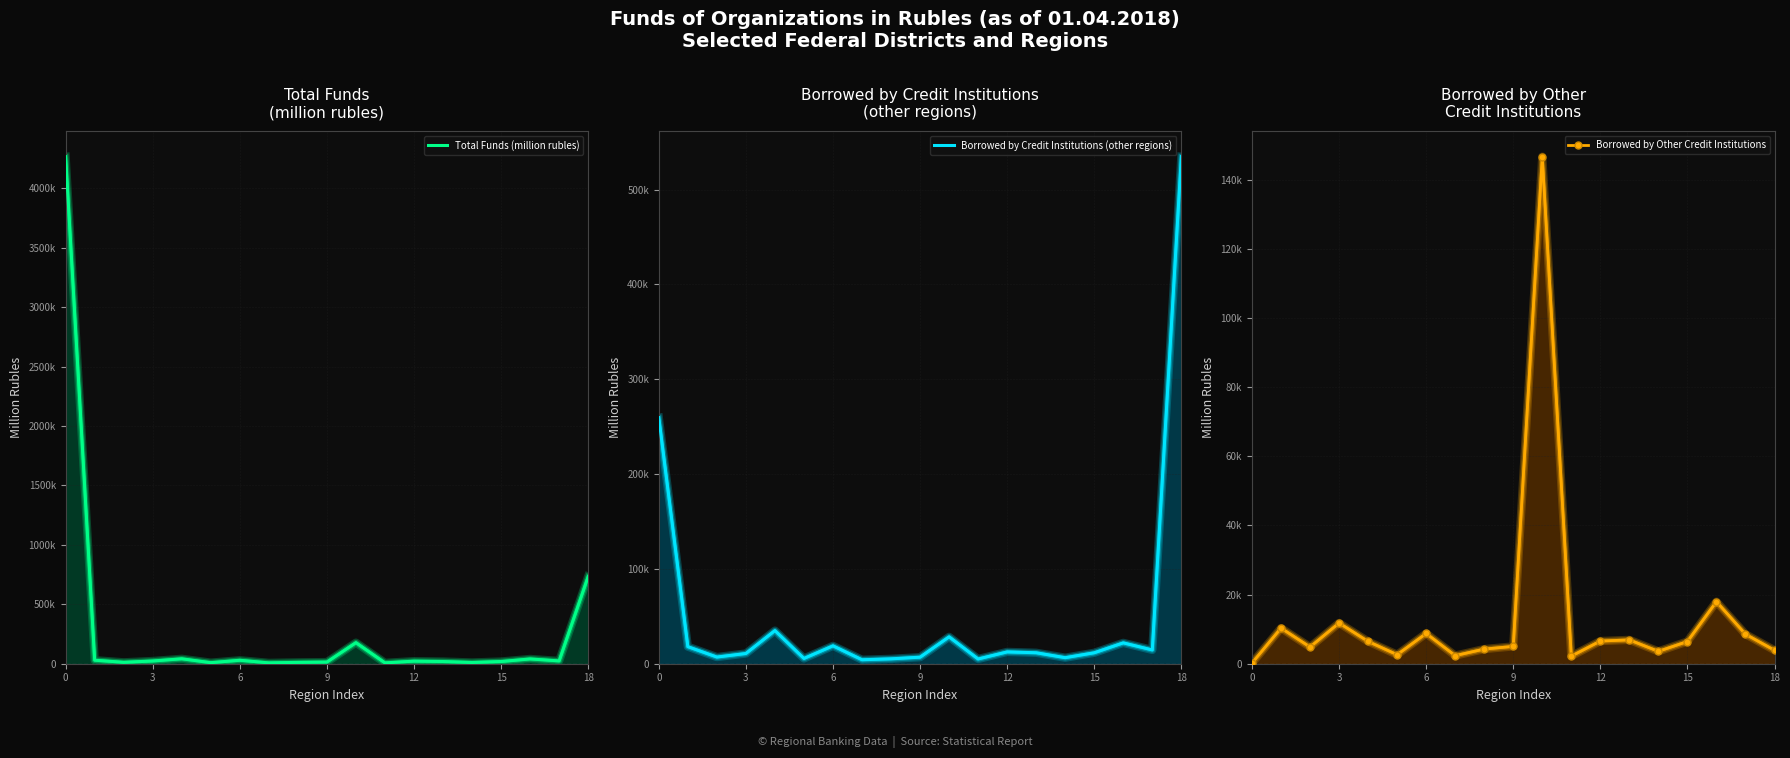

How many lines are shown in the chart?

3